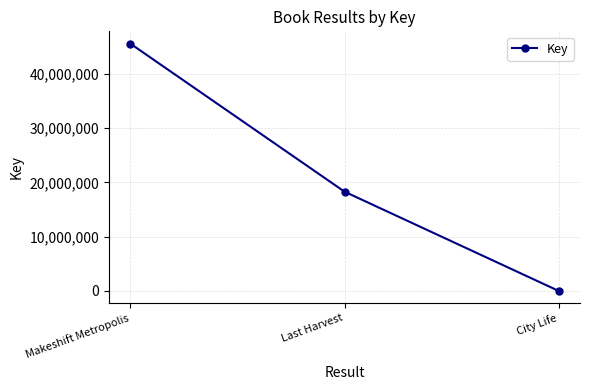

Count the values in the range 8099 to 45528494.

3